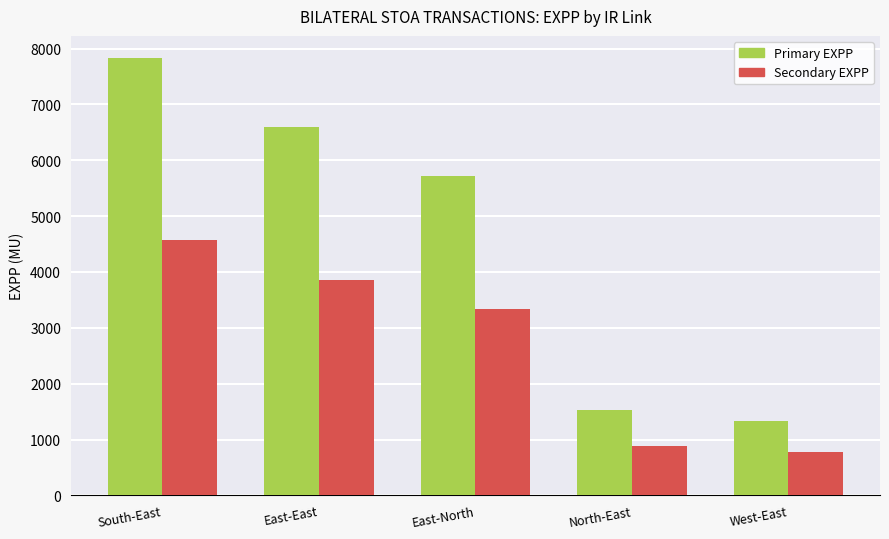

Which series has the largest total across all categories?

Primary EXPP